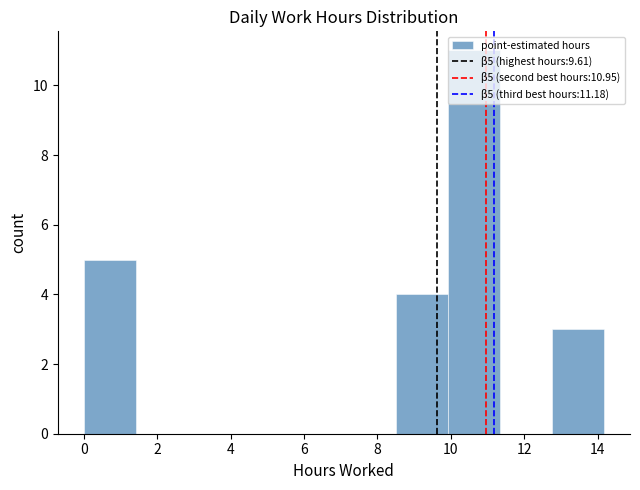

Over which range of the x-axis is the bar tallest?

10.0 to 11.4